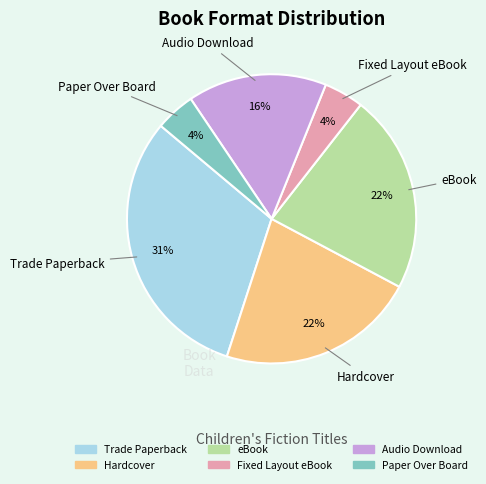

Which category has the biggest portion of the pie?

Trade Paperback